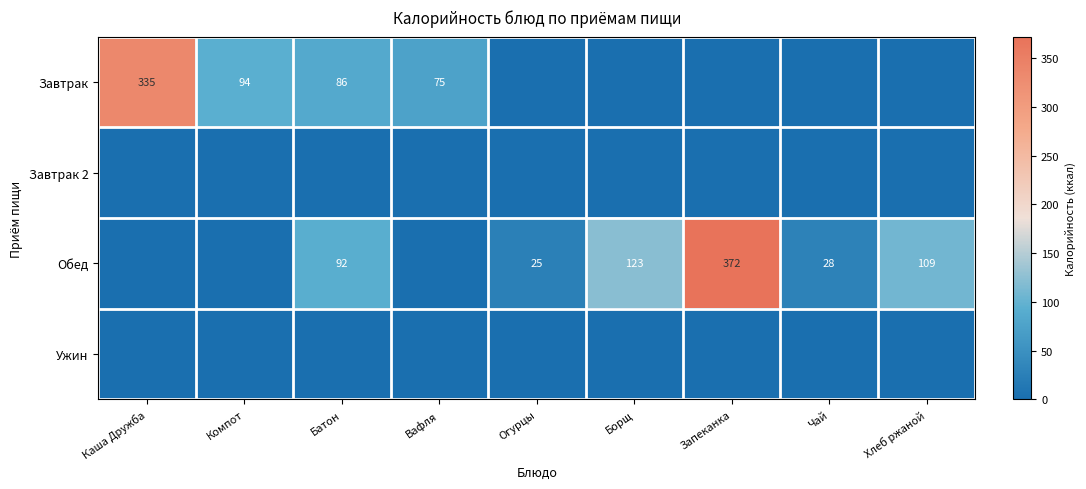

Is it true that Обед equals 109 at Хлеб ржаной?

True